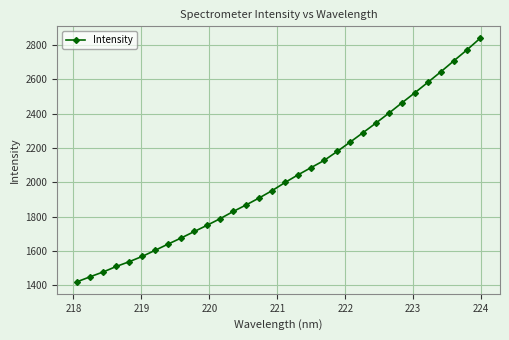

What is the maximum value shown in the chart?

2837.2